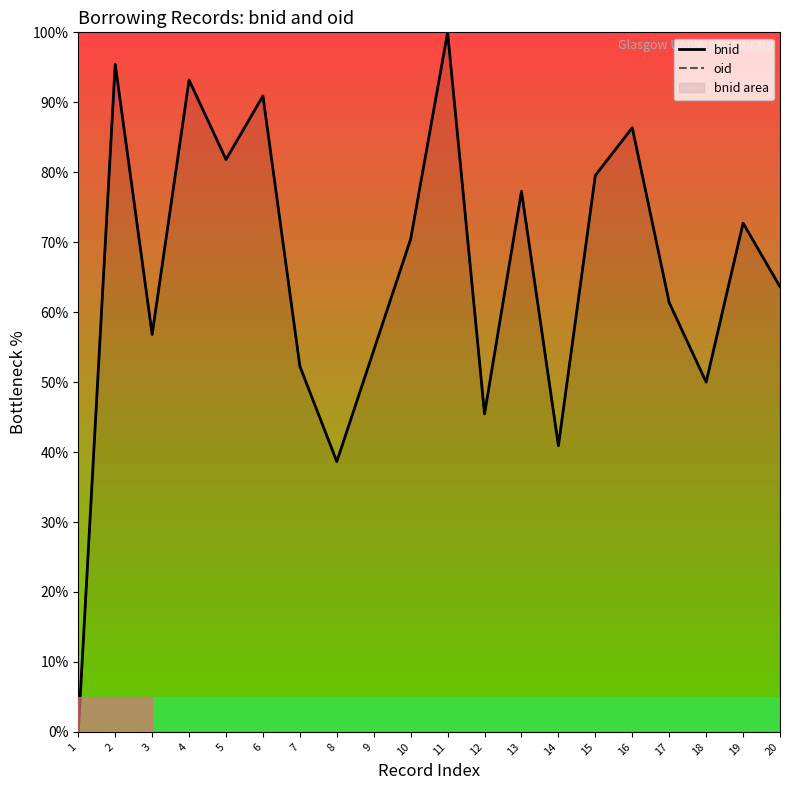

True or false: bnid and oid cross at least once.

False